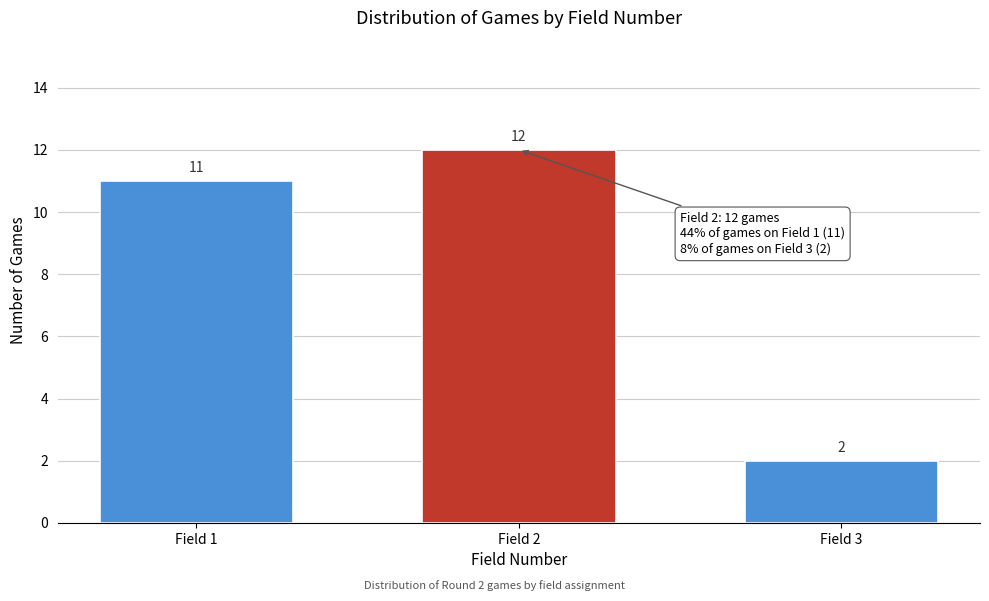

Reading right to left, what are all the values shown in this chart?

2	12	11